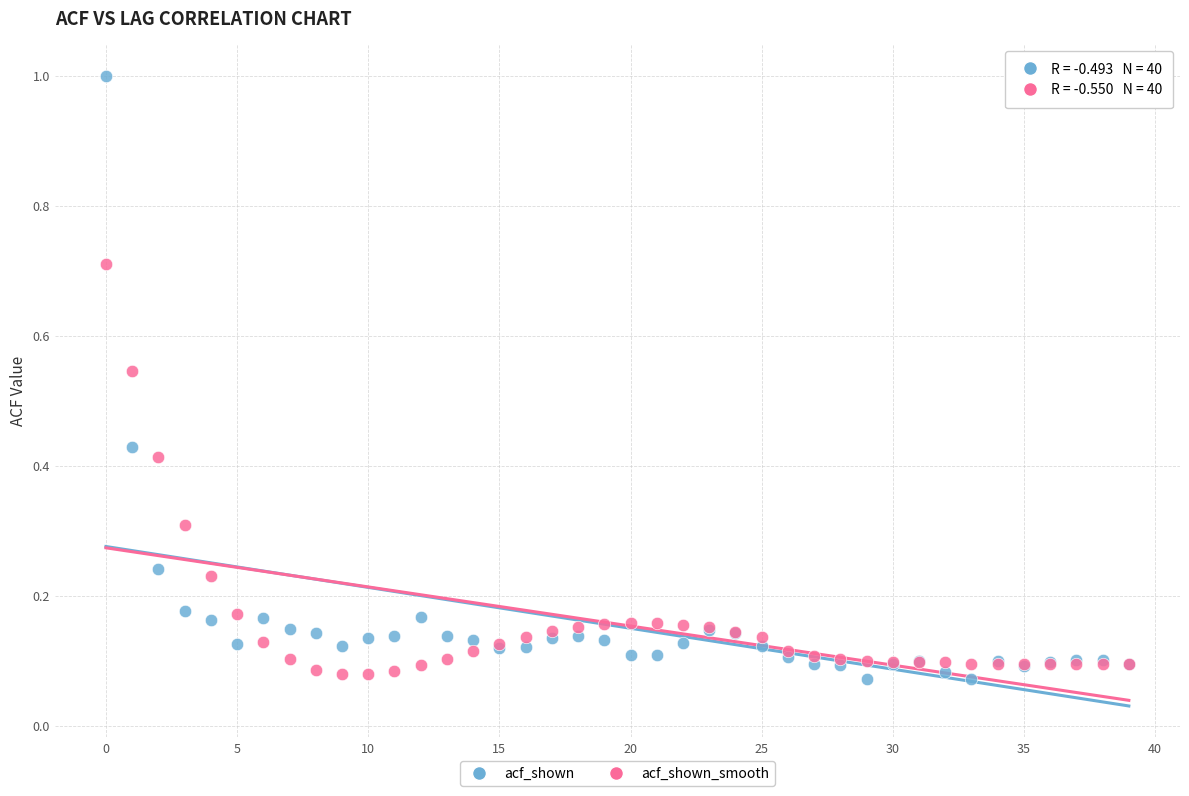

Which series has the largest Y range (max minus min)?

acf_shown